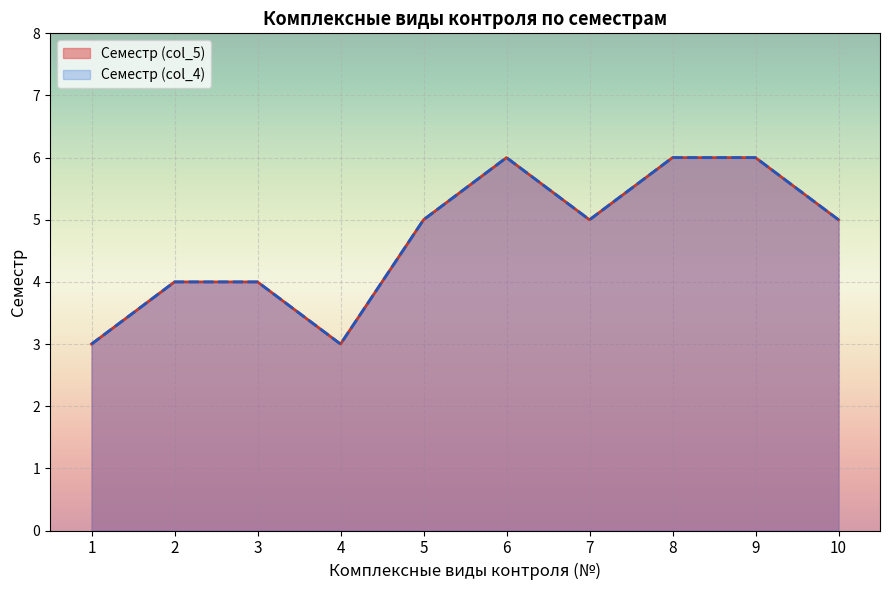

What is the minimum value for Семестр (col_4)?

3